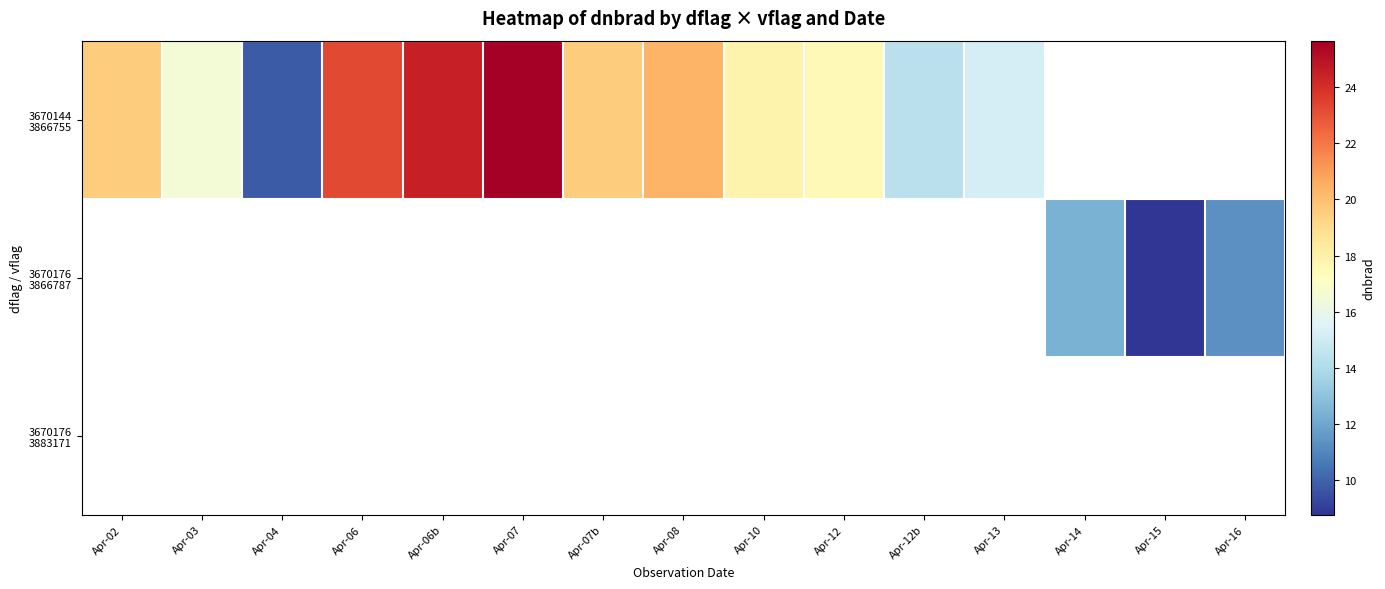

At which category does the chart reach its minimum across all series?

Apr-15